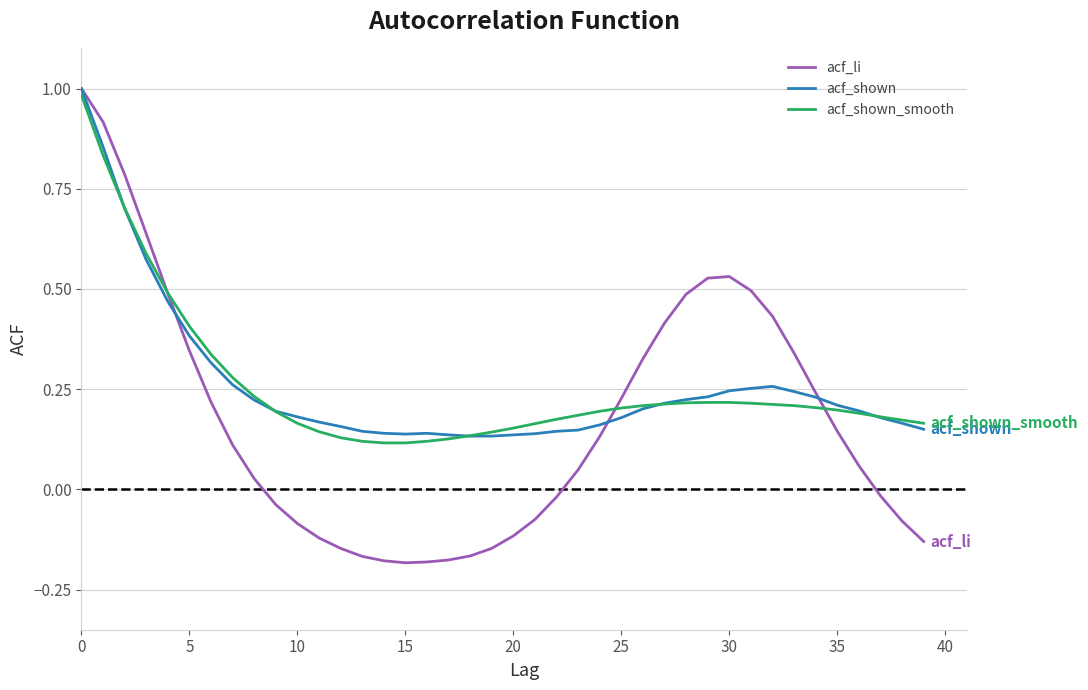

What are all the series names shown in the legend?

acf_li, acf_shown, acf_shown_smooth